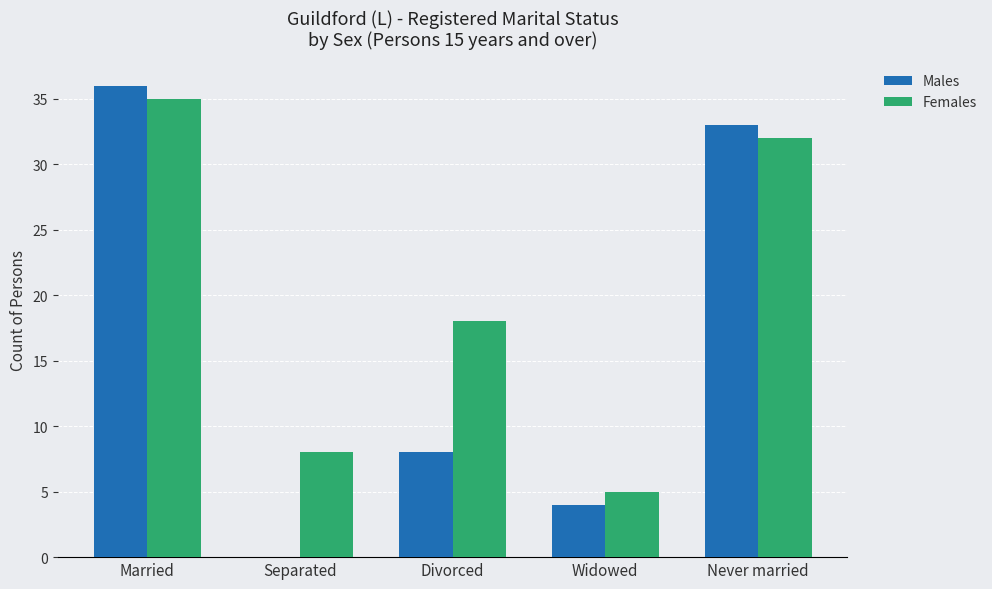

Where does the Males series first go above 8?

Married